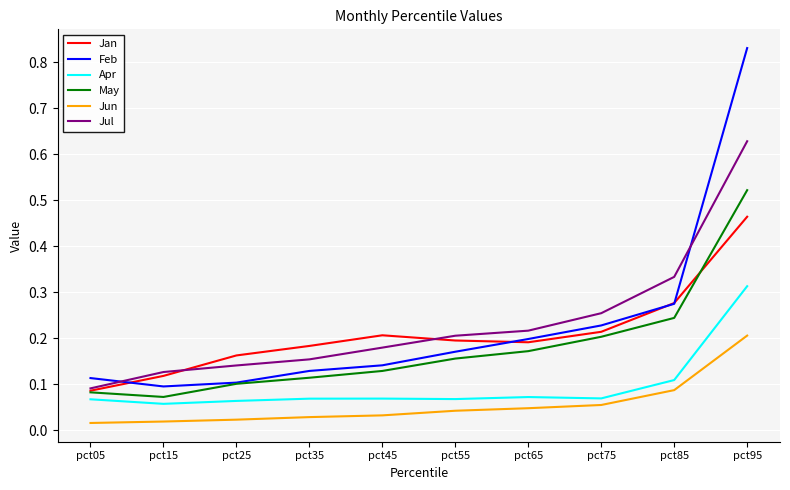

The Feb series shows 0.2 at pct55. True or false?

True